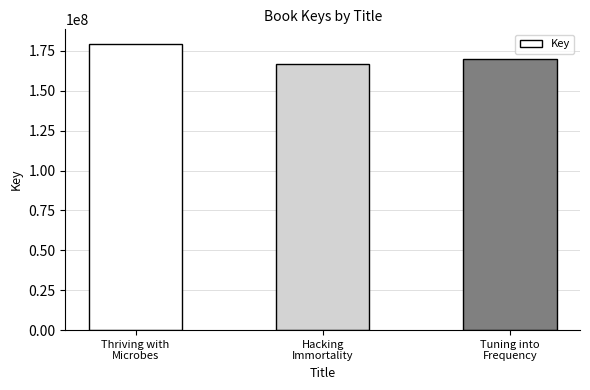

The chart shows a value of 57391797 at Thriving with
Microbes. True or false?

False